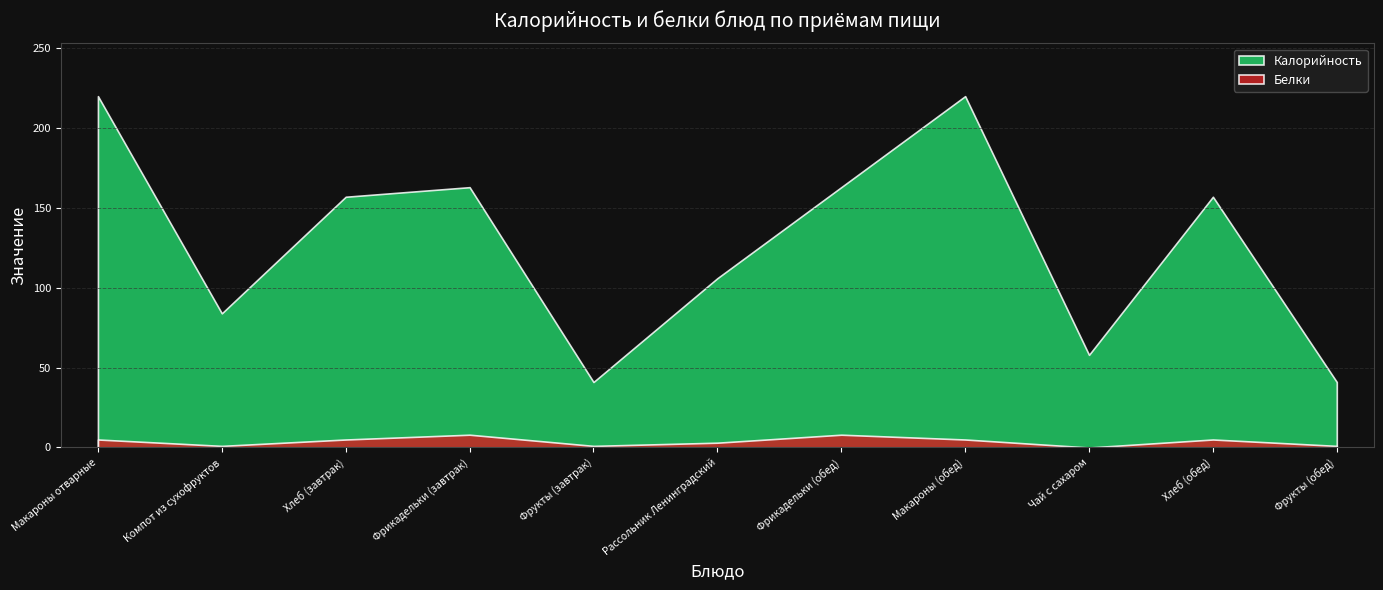

What are all the series names shown in the legend?

Калорийность, Белки